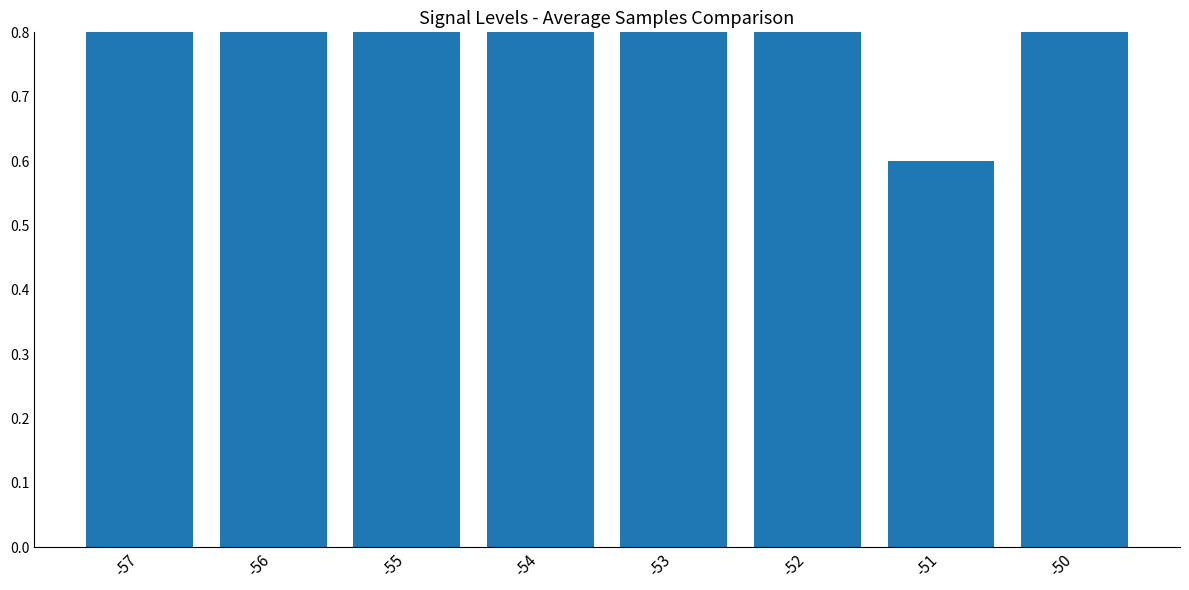

List the labels in order of value, largest first.

-53, -50, -56, -52, -57, -54, -55, -51